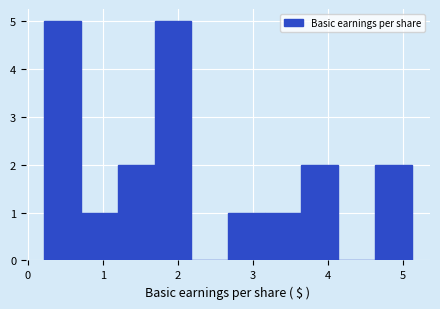

Reading left to right, list every bar in this chart as the range it spans on the x-axis followed by its height. Neither the bar edges nor the heights are printed on the chart, so give them approximately, as read against the axes.

0.22 to 0.71: 5
0.71 to 1.20: 1
1.20 to 1.69: 2
1.69 to 2.18: 5
2.18 to 2.67: 0
2.67 to 3.16: 1
3.16 to 3.65: 1
3.65 to 4.14: 2
4.14 to 4.63: 0
4.63 to 5.12: 2